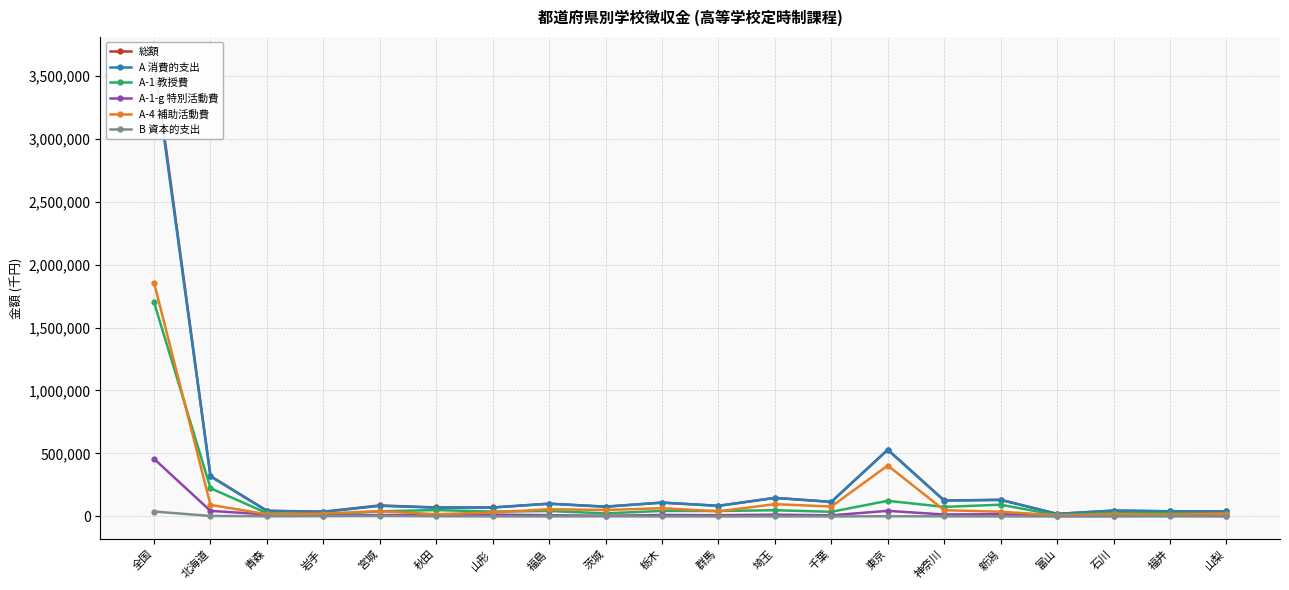

How many interior local valleys does the A-4 補助活動費 series have?

7